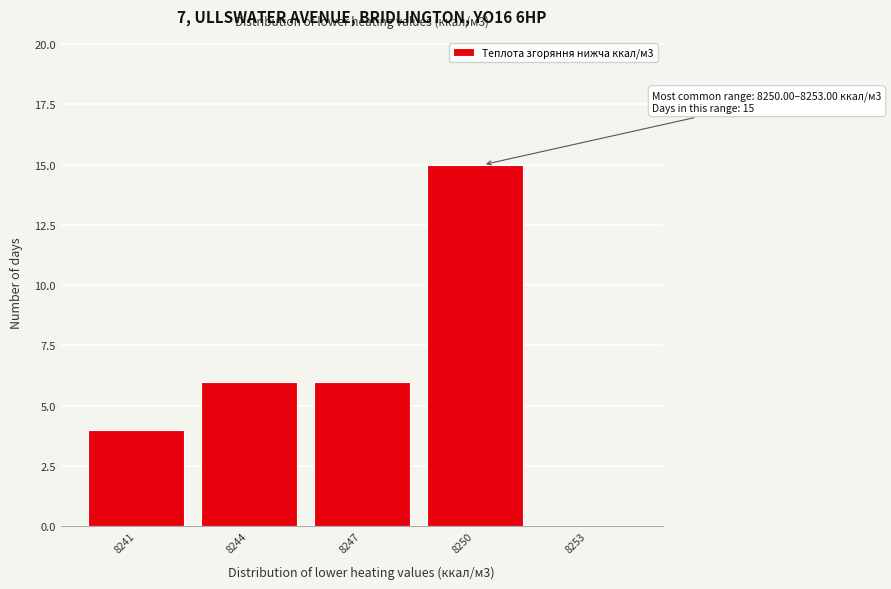

Reading right to left, list all the values displayed in this chart.

8253=0	8250=15	8247=6	8244=6	8241=4